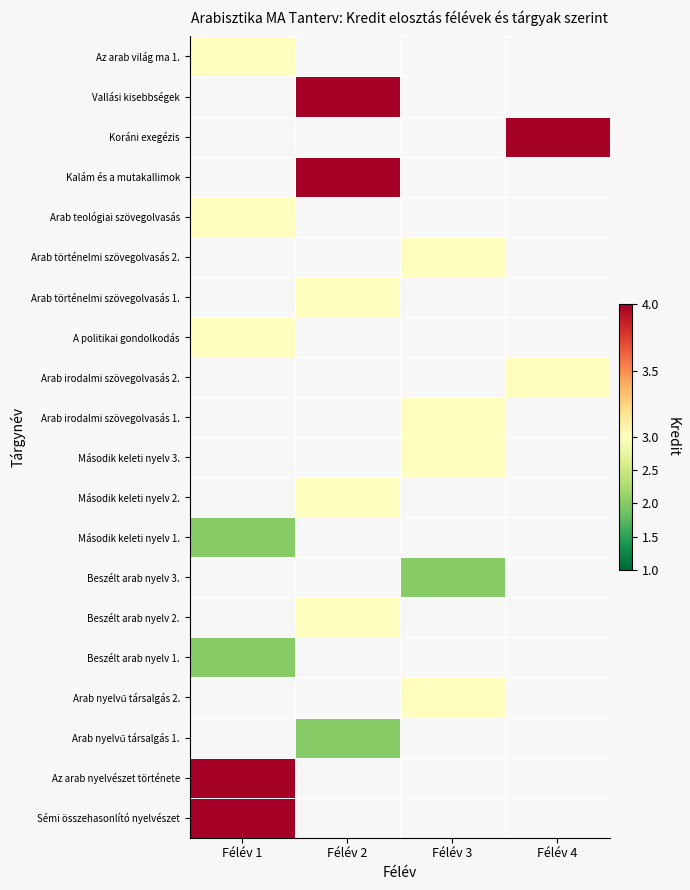

How many data points does each series have?

4